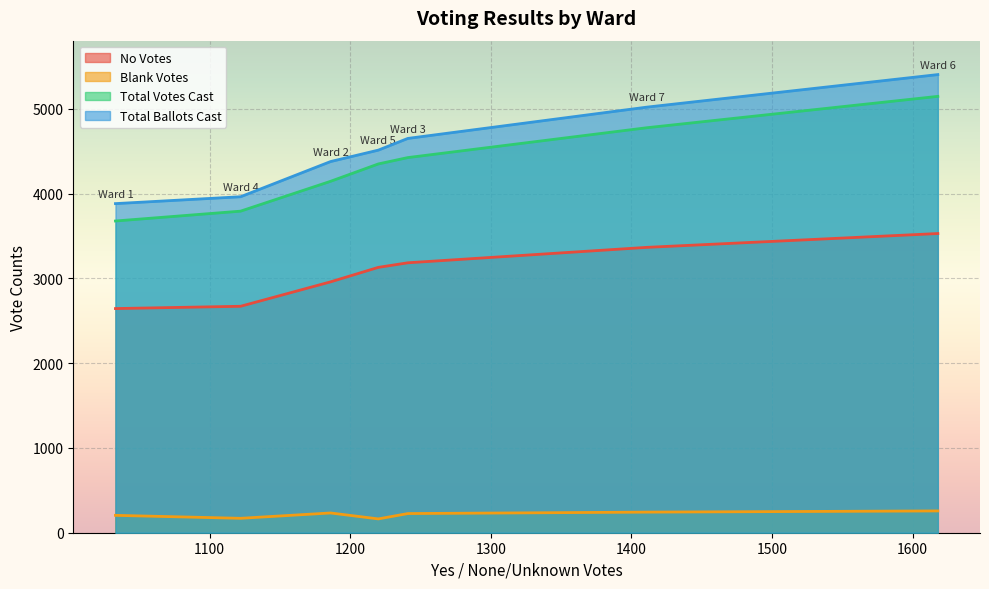

True or false: Total Ballots Cast and Blank Votes intersect in this chart.

False